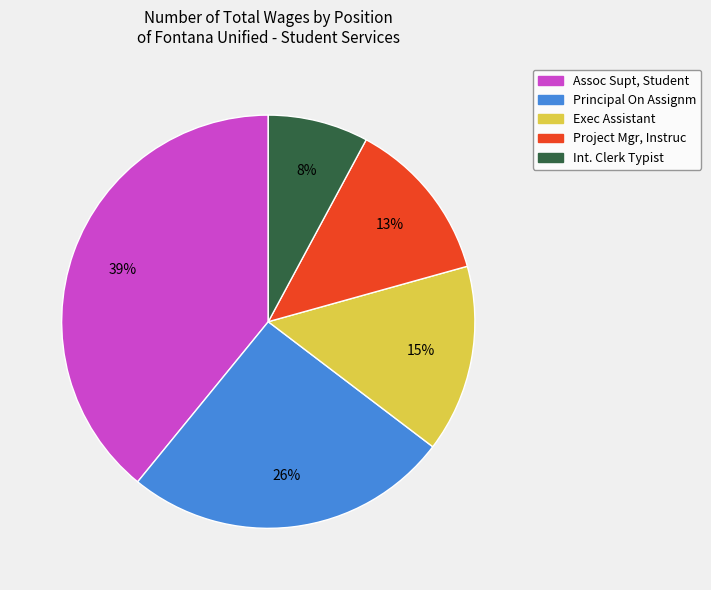

To the nearest percent, what is the average slice percentage?

20%